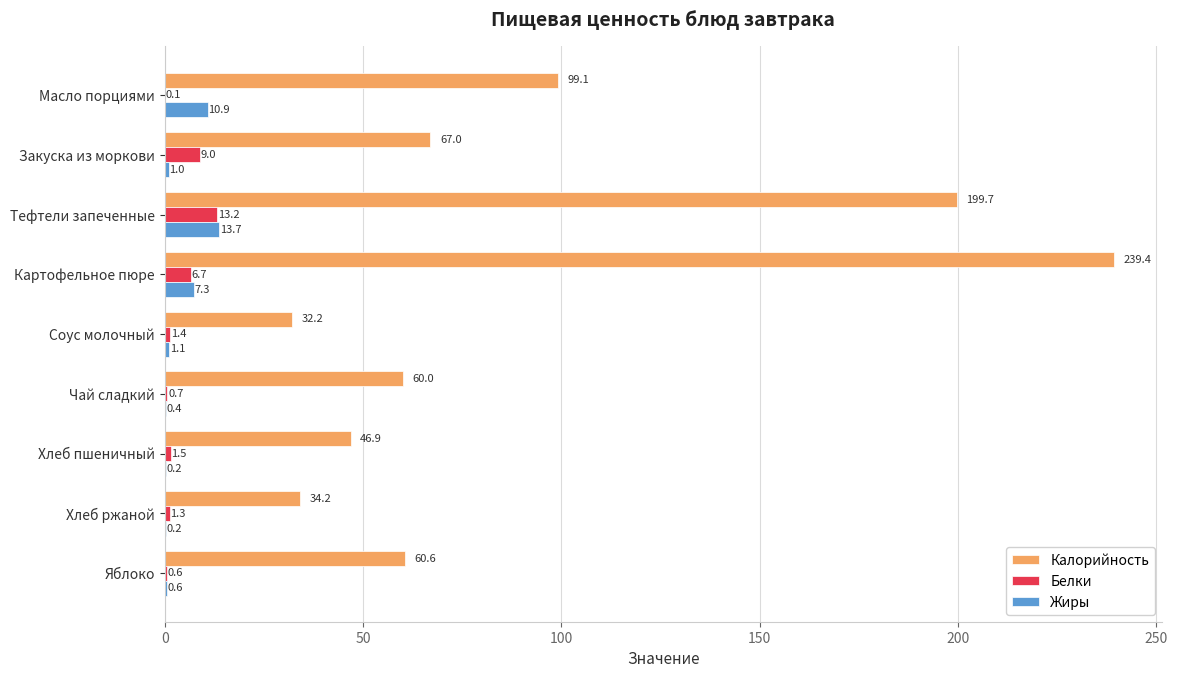

Which category has the highest value across all series?

Картофельное пюре